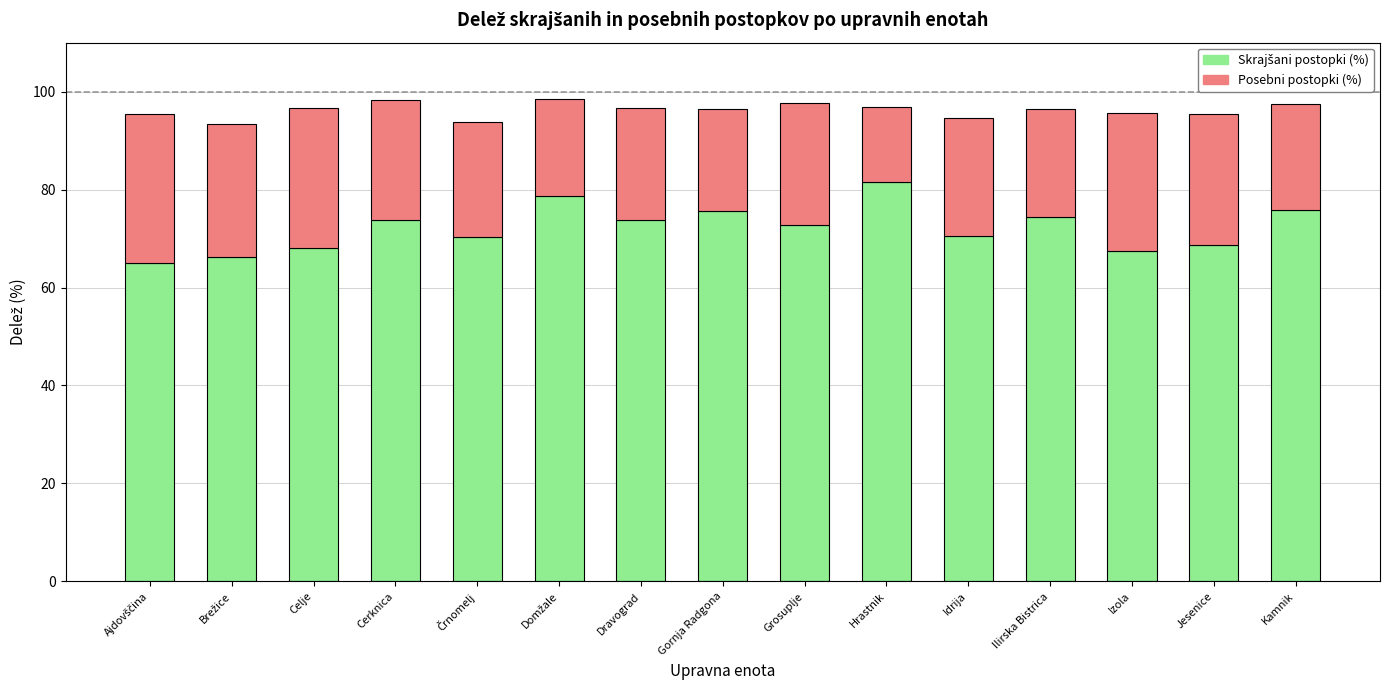

What is the total value across all series at Ilirska Bistrica?

96.5